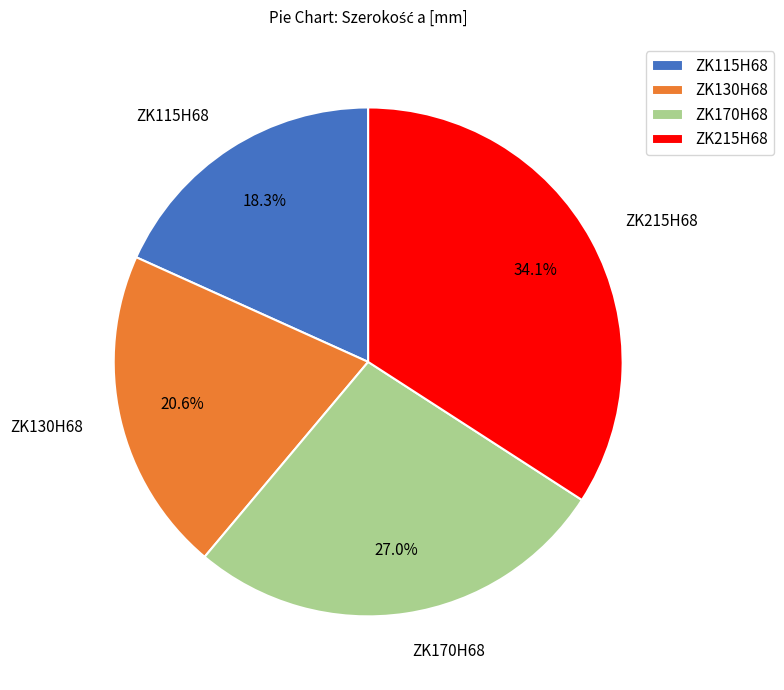

True or false: ZK215H68 accounts for 34% of the total.

True